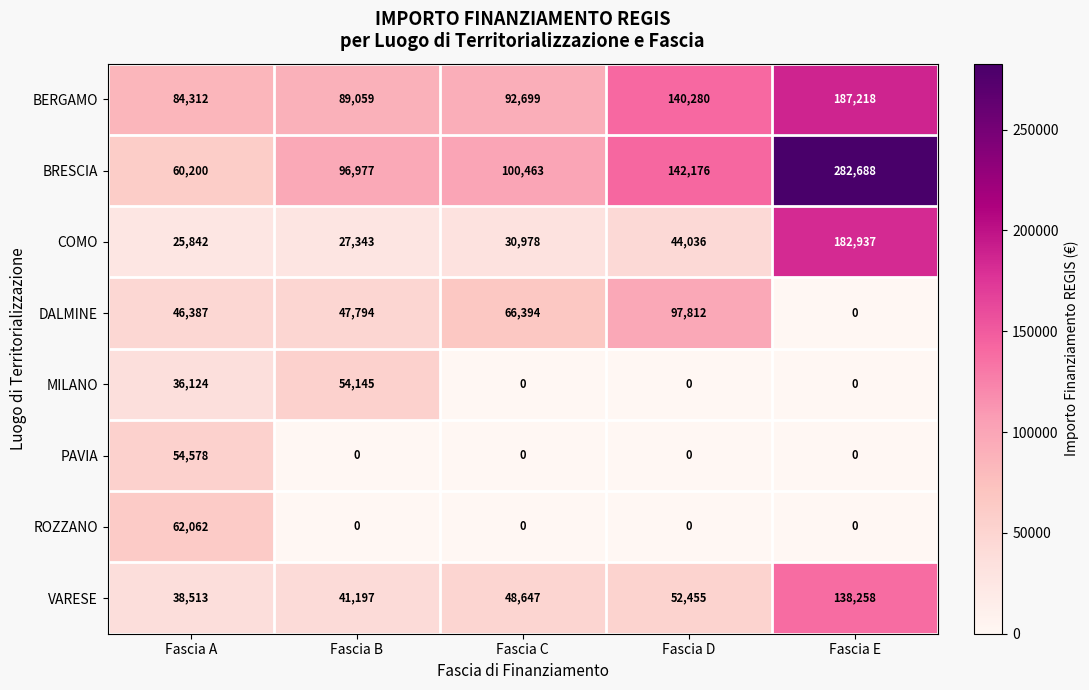

The value of COMO at Fascia C is 30978. True or false?

True